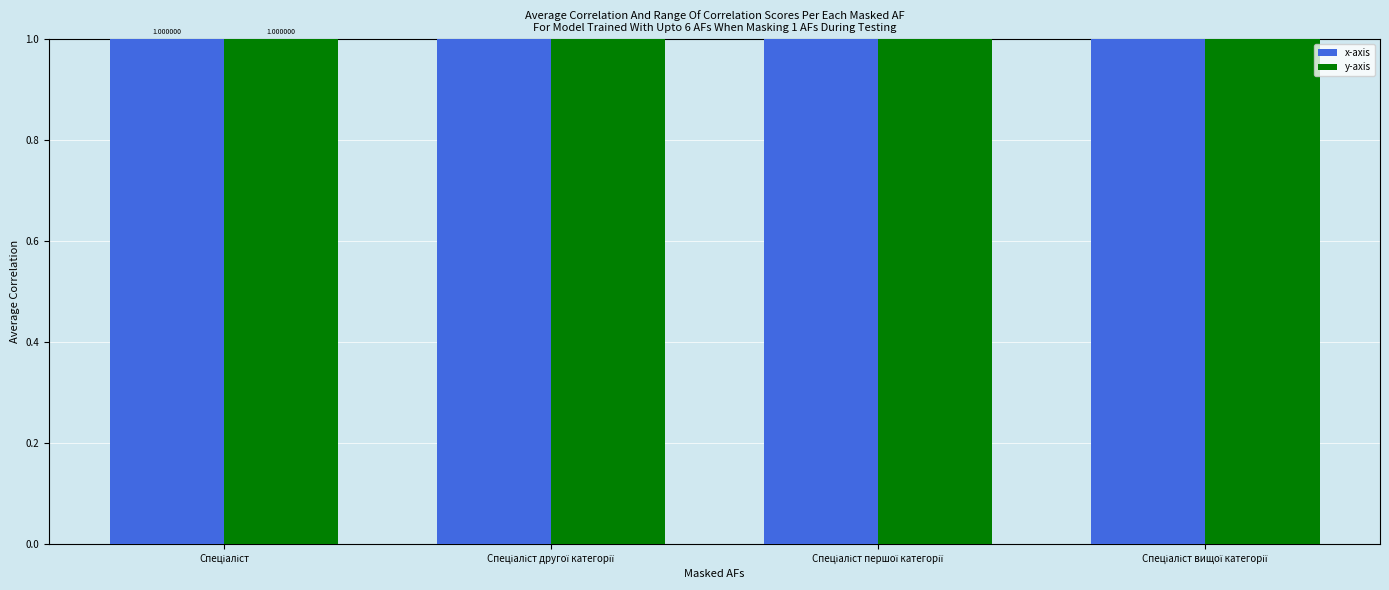

At which category is the sum across all series the highest?

Спеціаліст вищої категорії